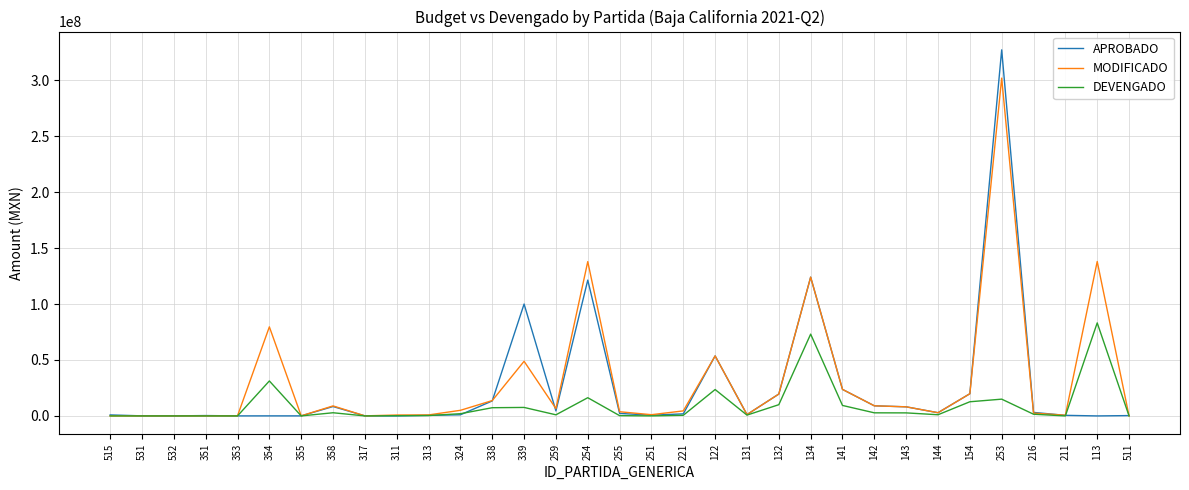

What is the maximum value for APROBADO?

327174515.0